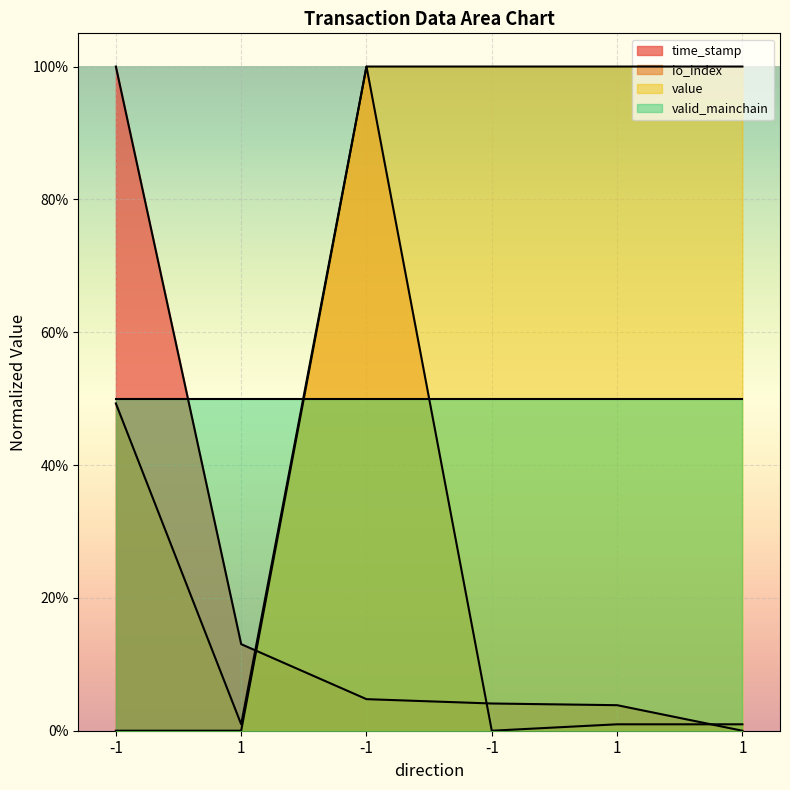

Is it true that io_index equals 1.0 at -1?

True